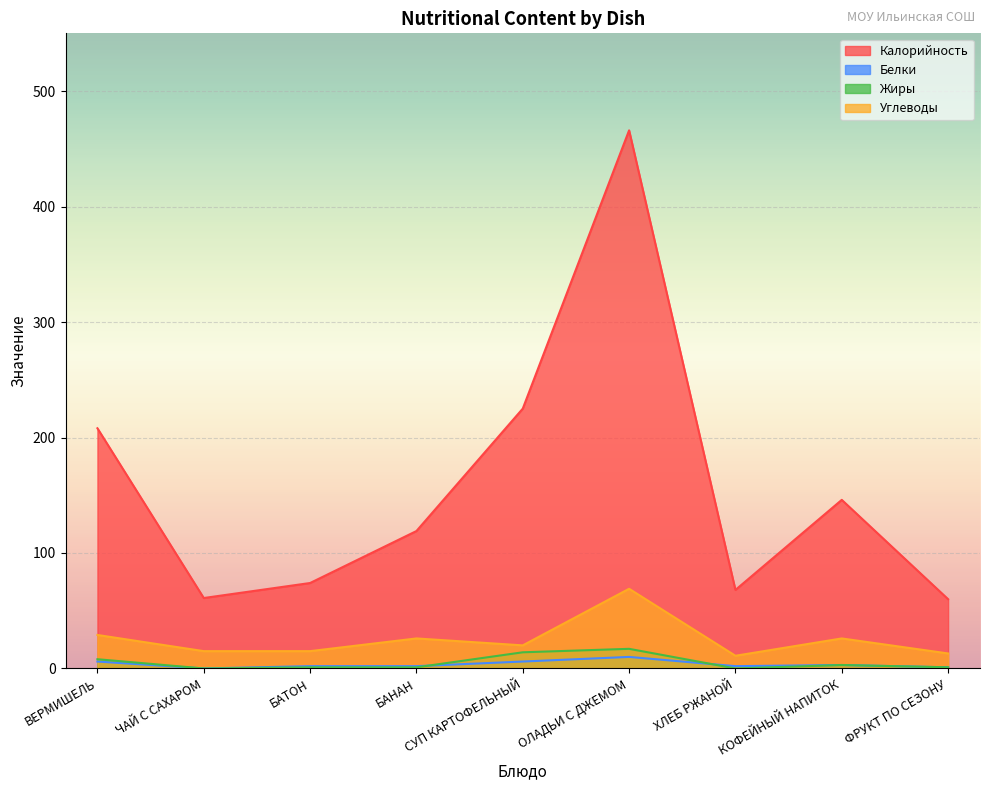

The value of Калорийность at СУП КАРТОФЕЛЬНЫЙ is 225. True or false?

True